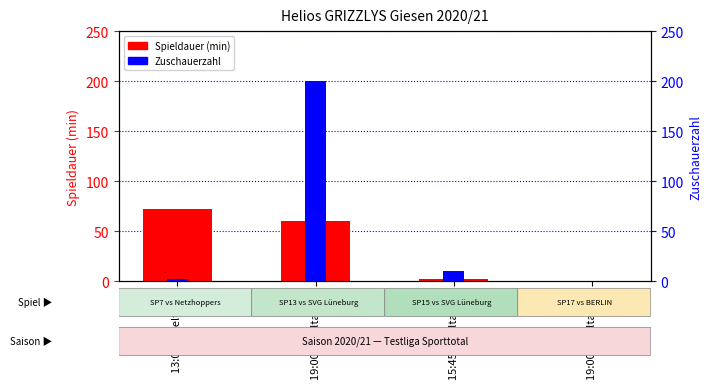

At which category is the sum across all series the highest?

19:00 Spieltag 13